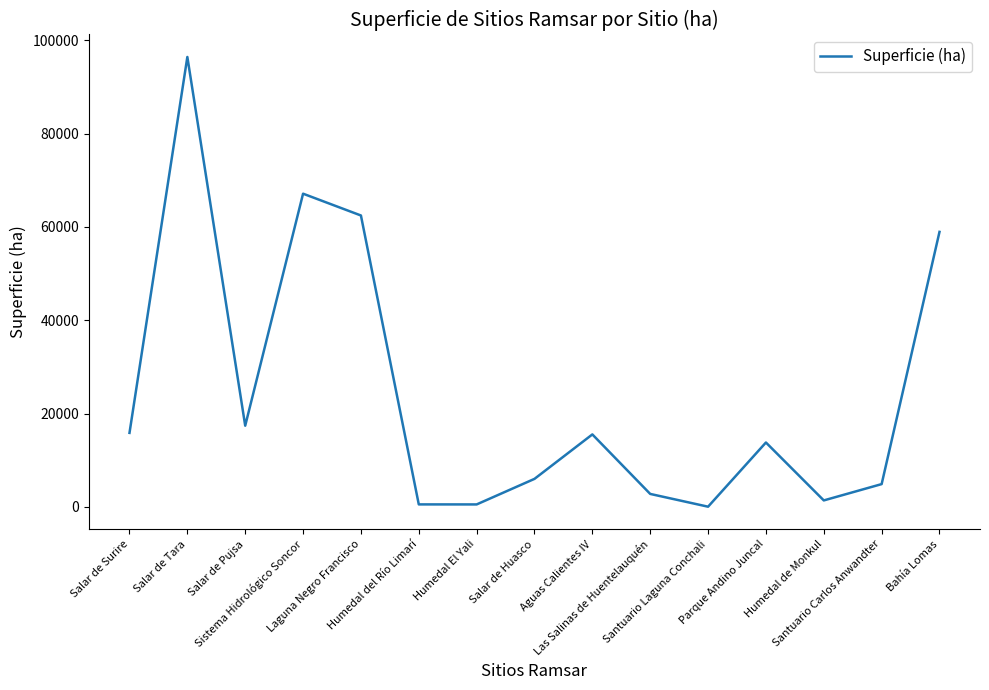

What is the difference between the values at Aguas Calientes IV and Santuario Carlos Anwandter?

10652